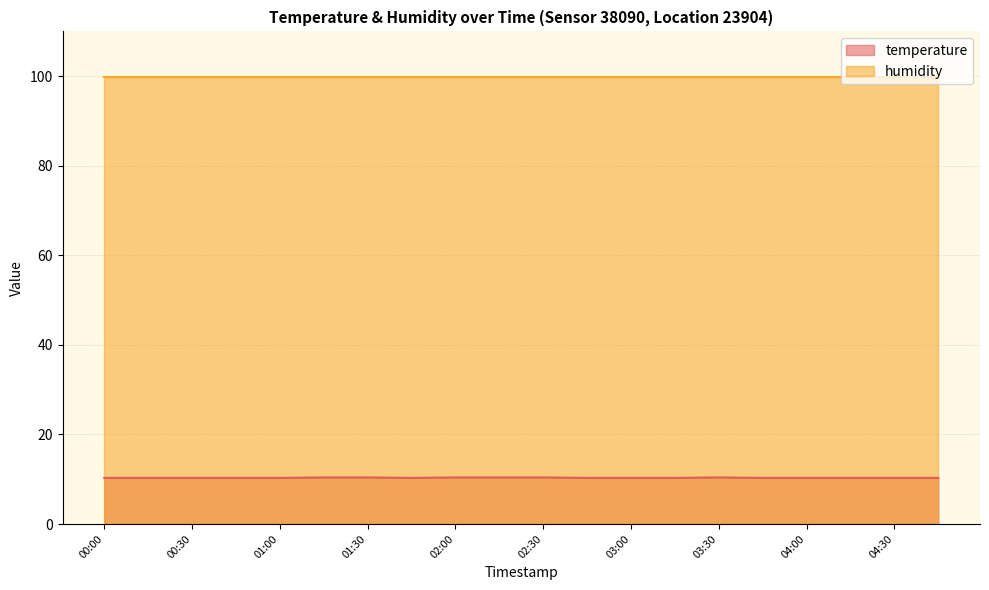

At which category does the chart reach its minimum across all series?

00:00